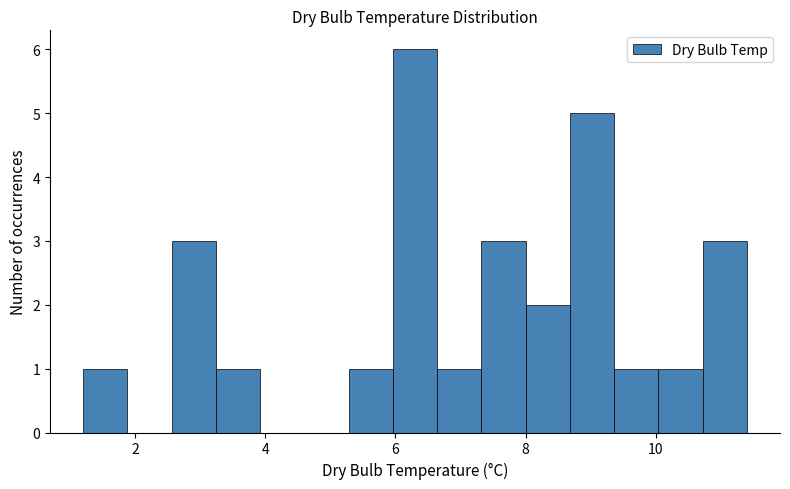

Around what value on the x-axis is the tallest bar? Give the approximate position of its centre, as read against the axis.

6.4